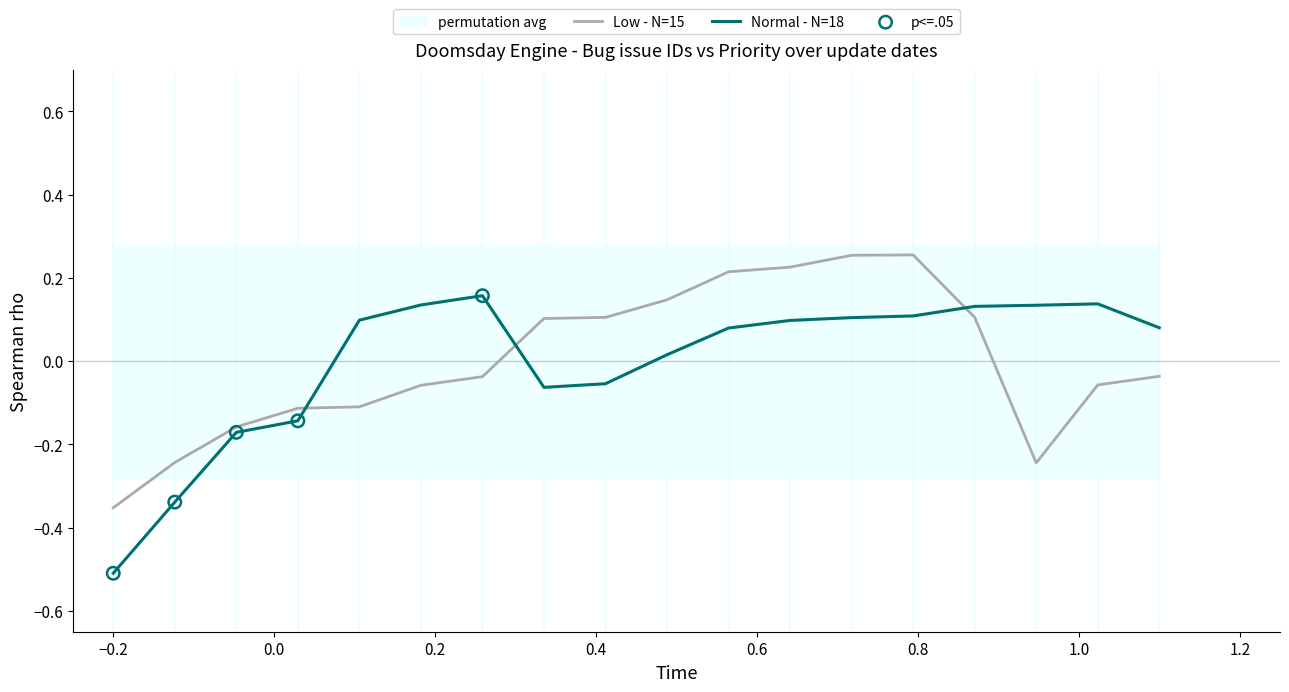

What is the lowest value of the Normal - N=18 series?

-0.5